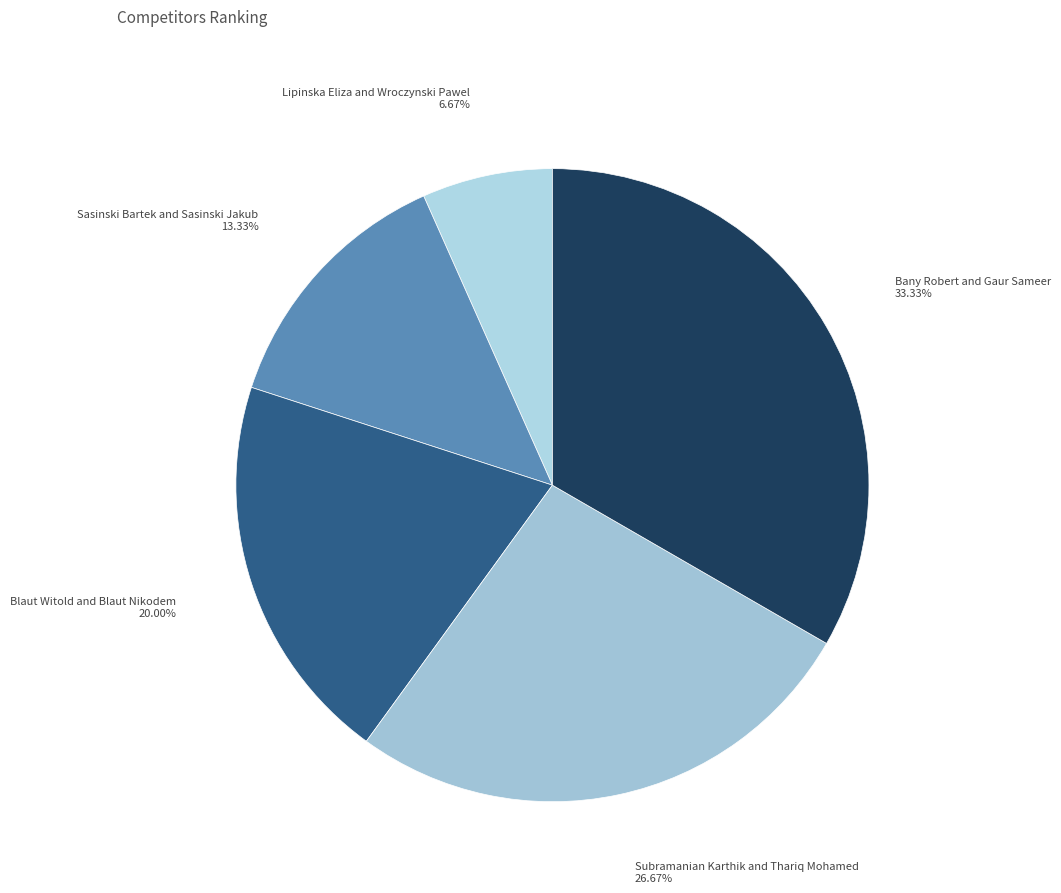

What is the largest slice in the pie chart?

Bany Robert and Gaur Sameer